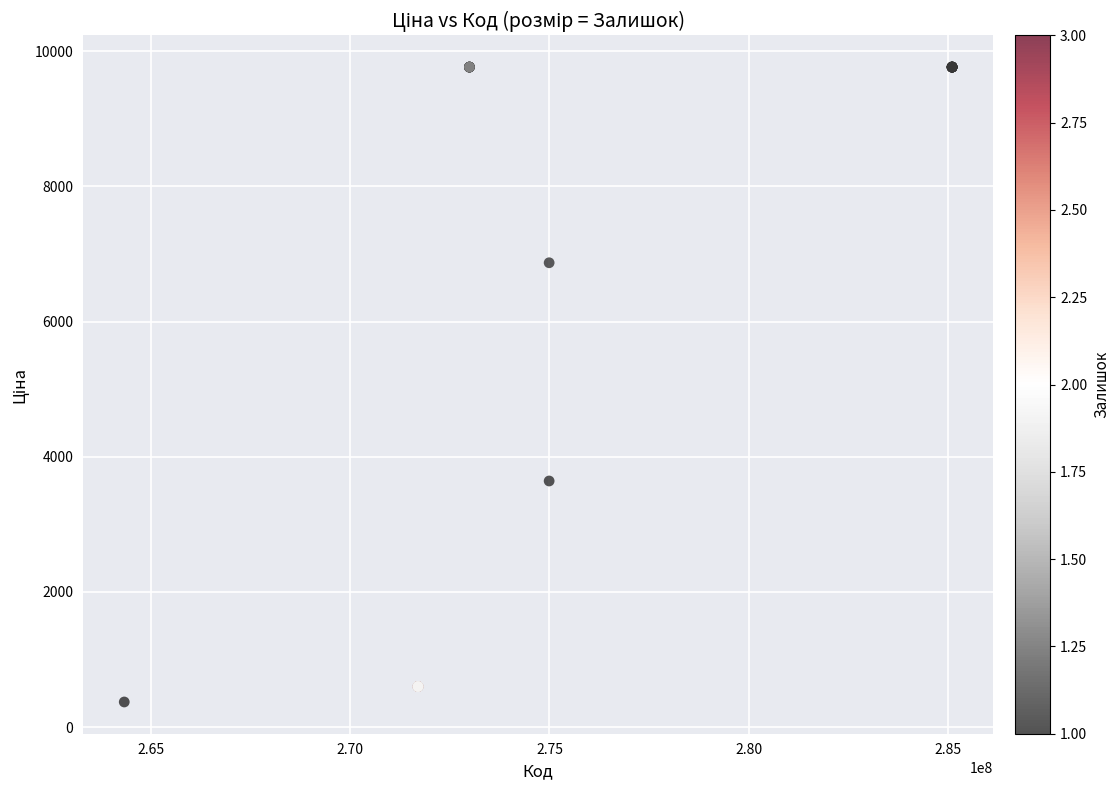

What Y value in the scatter plot is closest to 5067?

3640.8